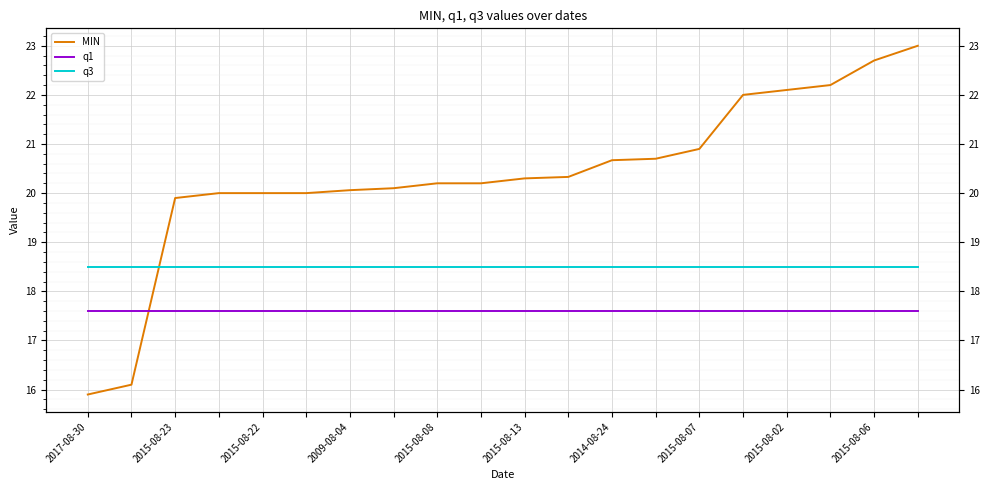

Which series ends up on top after the final intersection of MIN and q1?

MIN